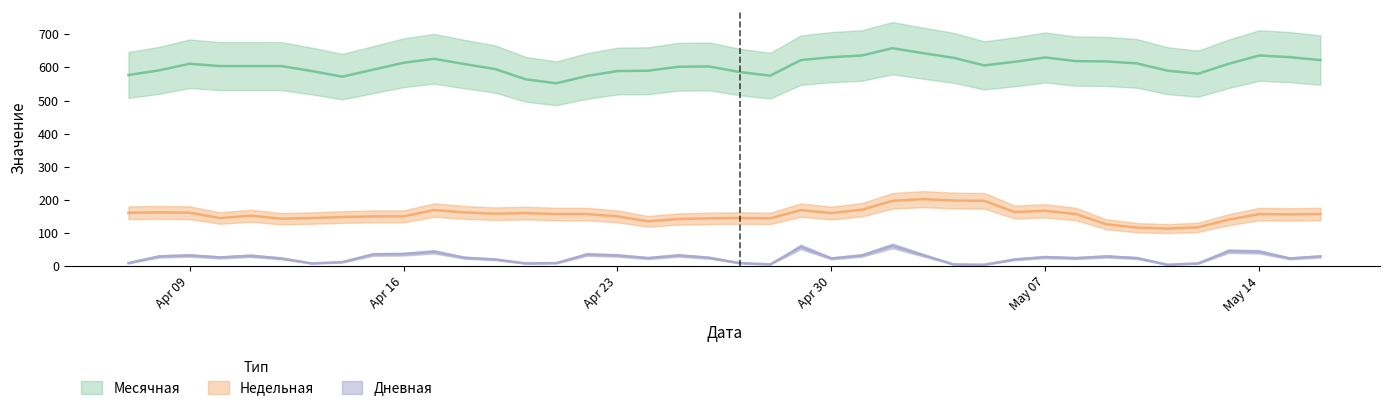

In Дневная, how many points are higher than both neighbors (excluding endpoints)?

10